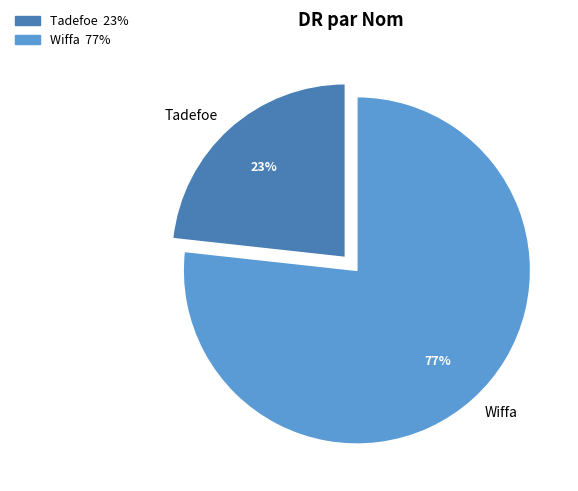

Is there any slice that represents more than half of the pie?

Yes